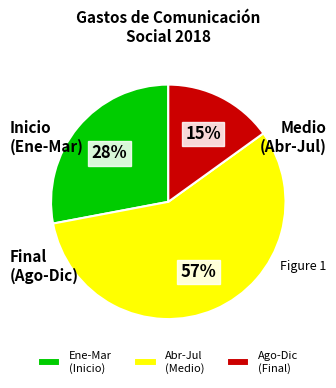

Between Ene-Mar (Inicio) and Ago-Dic (Final), which is larger?

Ene-Mar (Inicio)